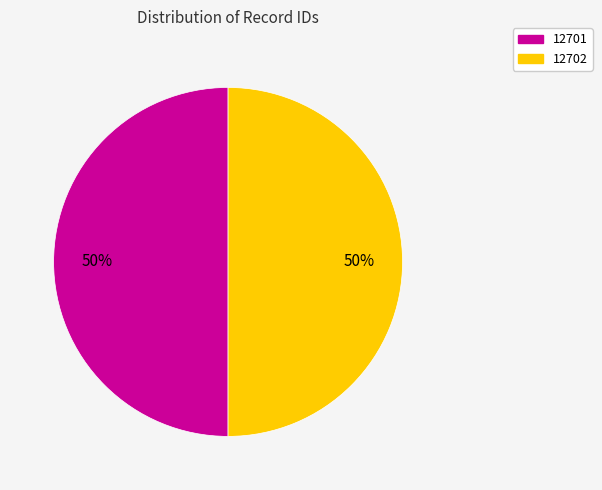

Do 12702 and 12701 together represent more than half of the pie?

Yes